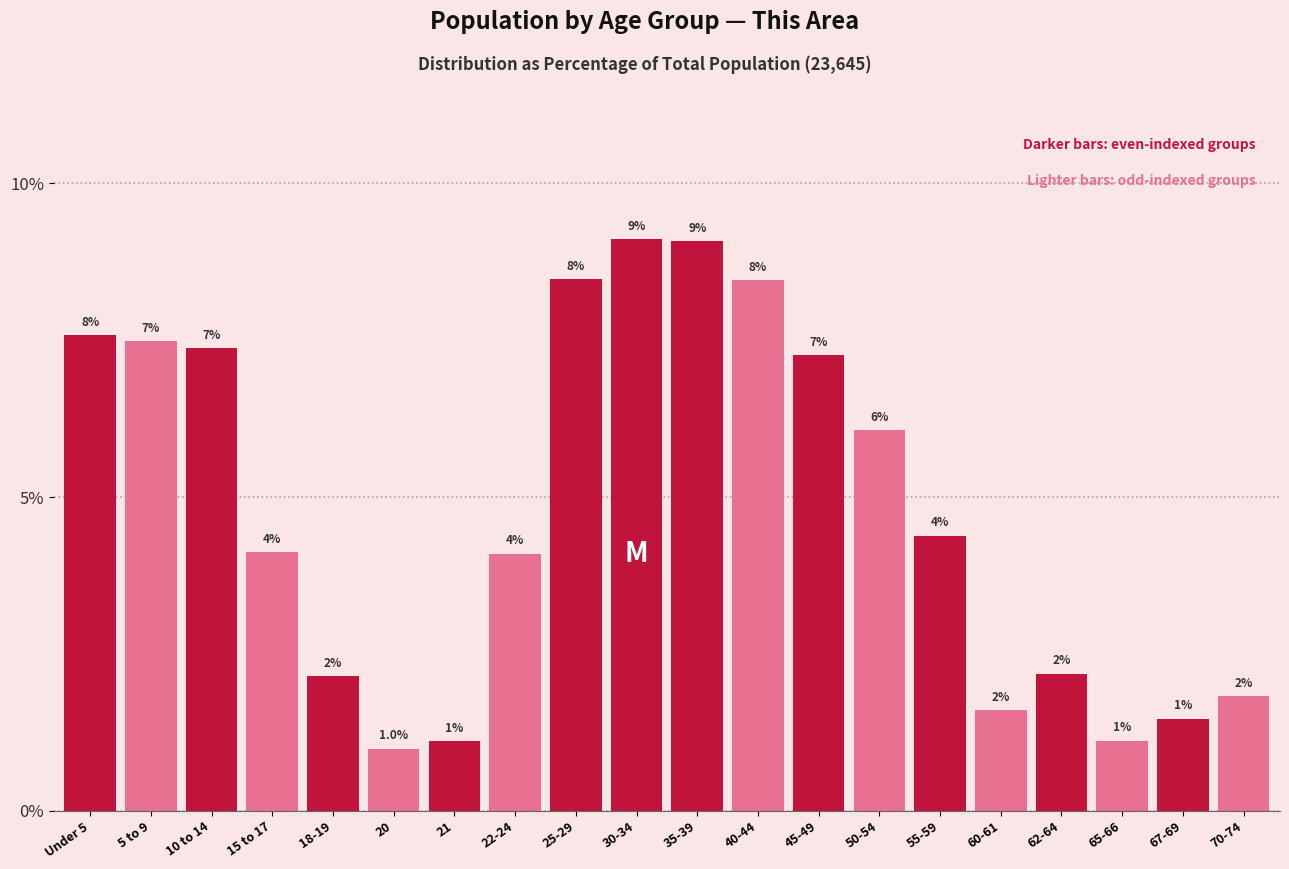

Does the chart contain any negative values?

No